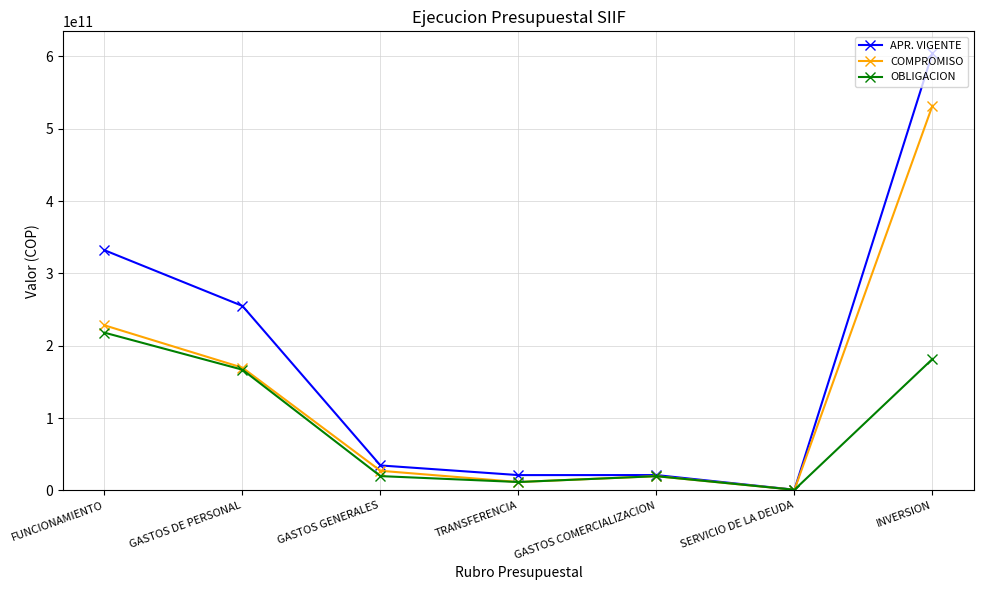

At which label is OBLIGACION closest to 109538949574?

GASTOS DE PERSONAL